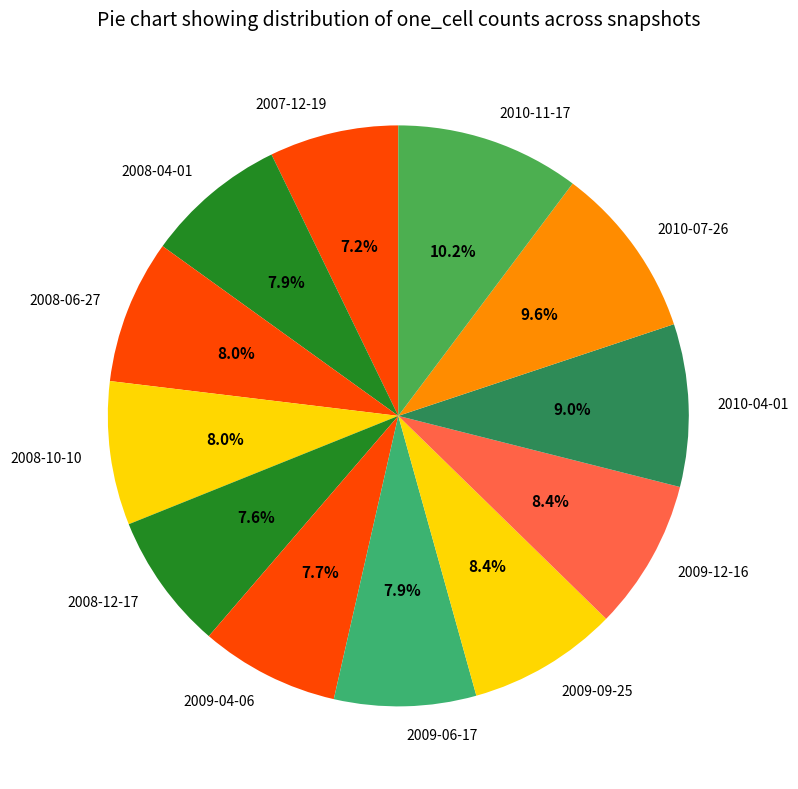

Combined, what portion of the pie is 2009-04-06 and 2008-10-10?

15.7%